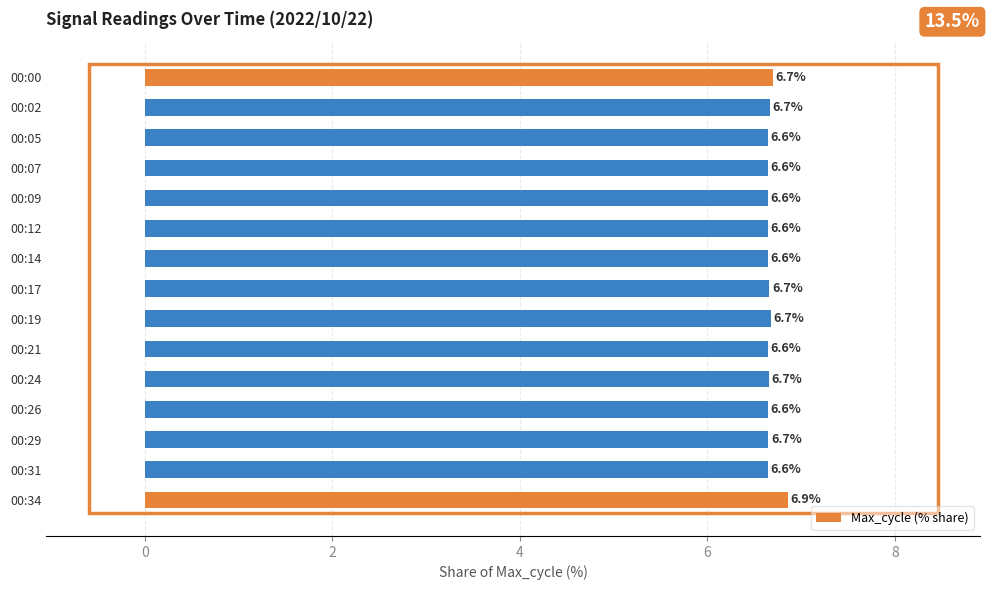

Reading top to bottom, extract all data points from this chart.

00:00=6.7	00:02=6.7	00:05=6.6	00:07=6.6	00:09=6.6	00:12=6.6	00:14=6.6	00:17=6.7	00:19=6.7	00:21=6.6	00:24=6.7	00:26=6.6	00:29=6.7	00:31=6.6	00:34=6.9